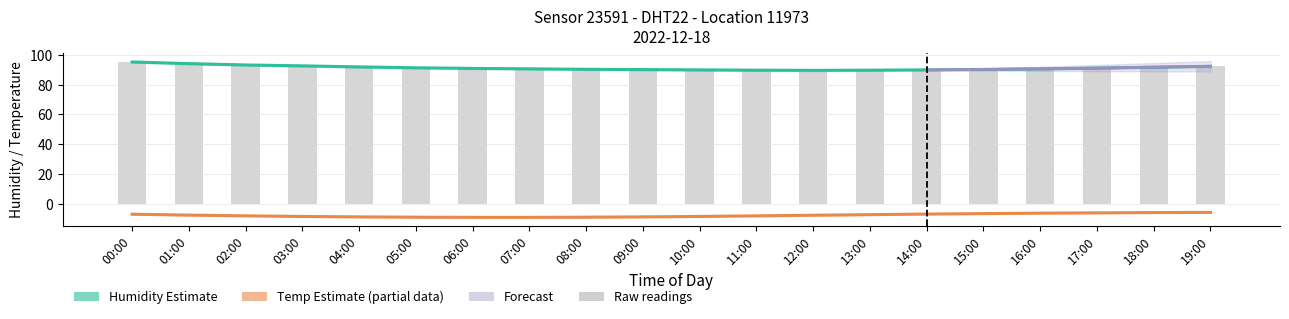

What is the total value across all series at 09:00?

171.4